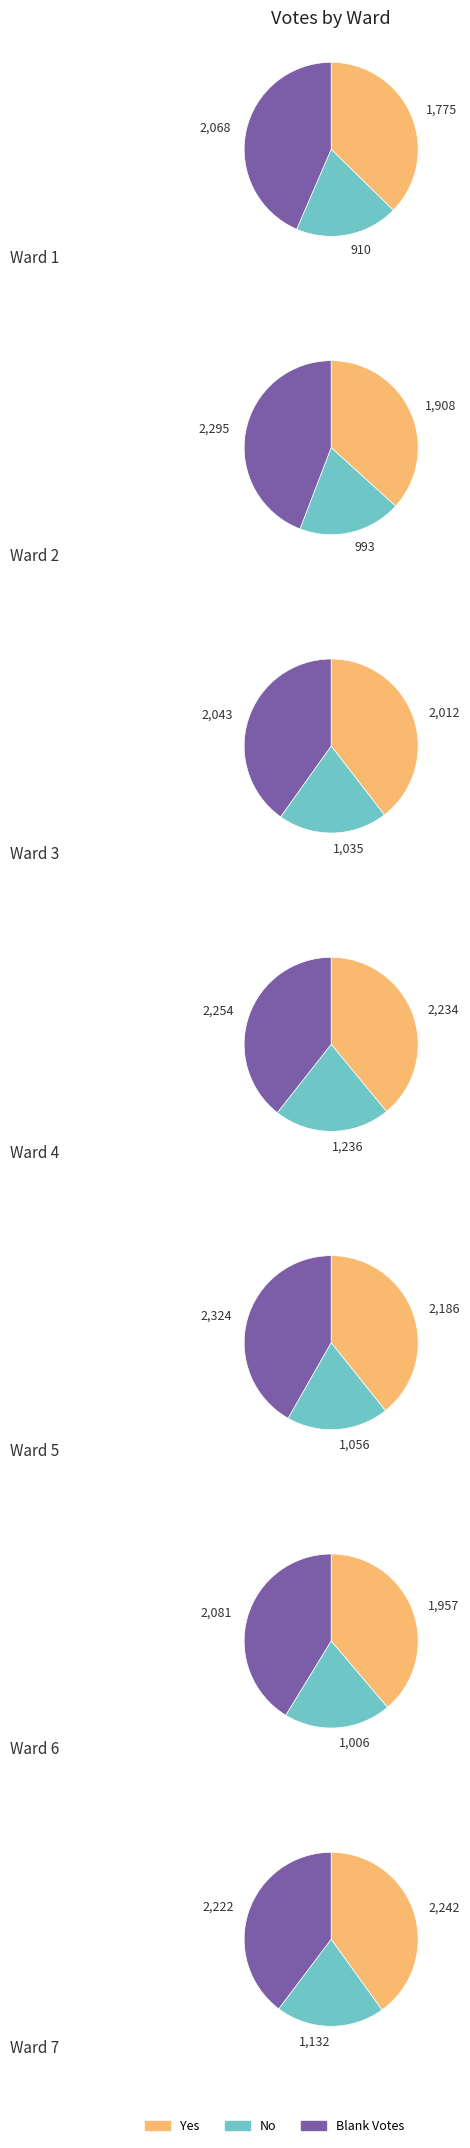

The Ward 2 slice represents 26% of the pie. True or false?

False